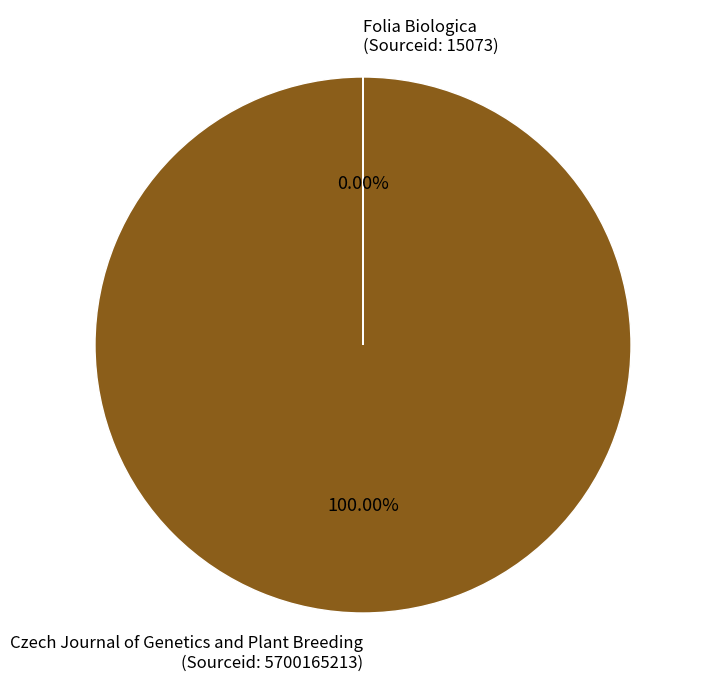

Is Czech Journal of Genetics and Plant Breeding the majority of the pie?

Yes